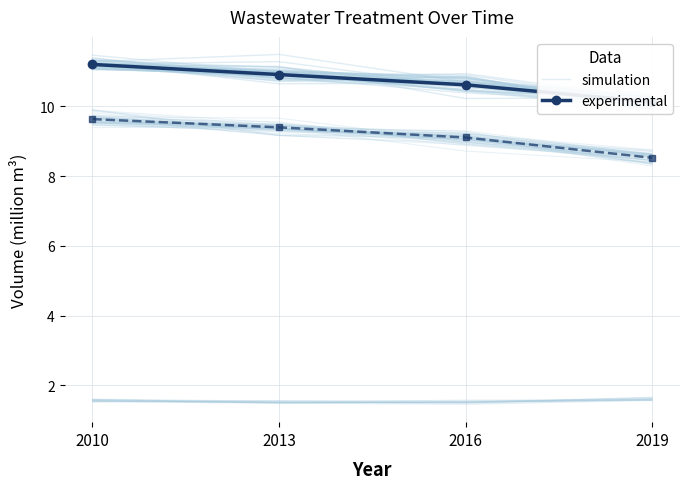

Rank the categories by experimental value from highest to lowest.

2010, 2013, 2016, 2019